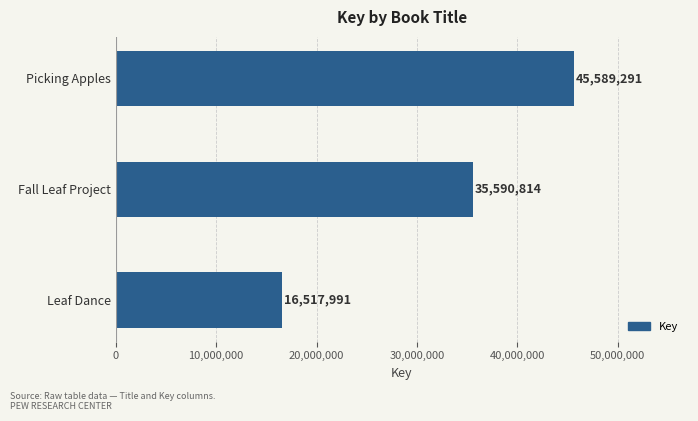

Count the values in the range 16517991 to 45589291.

3